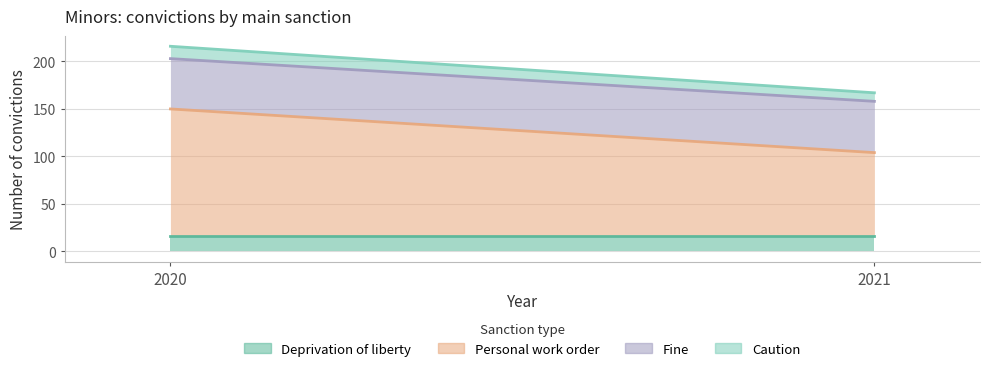

Which label corresponds to the smallest value in the chart?

2021